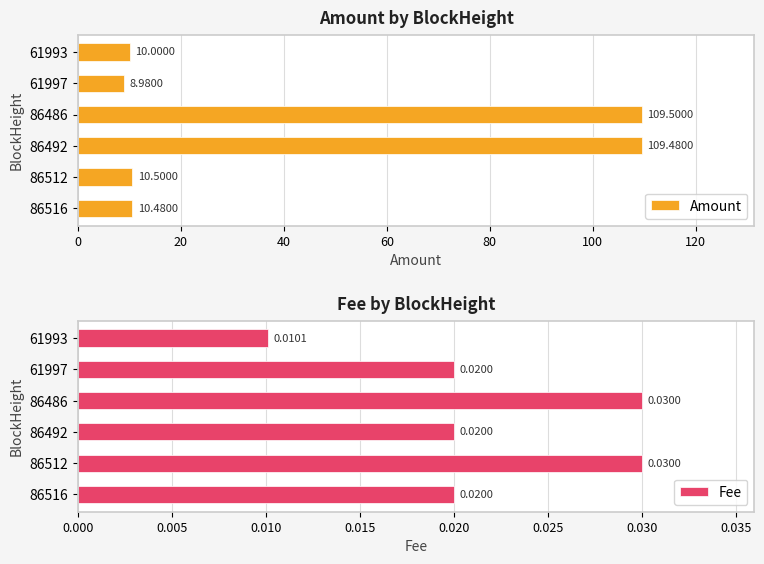

Rank the categories by Fee value from lowest to highest.

100, 0, 40, 80, 20, 60